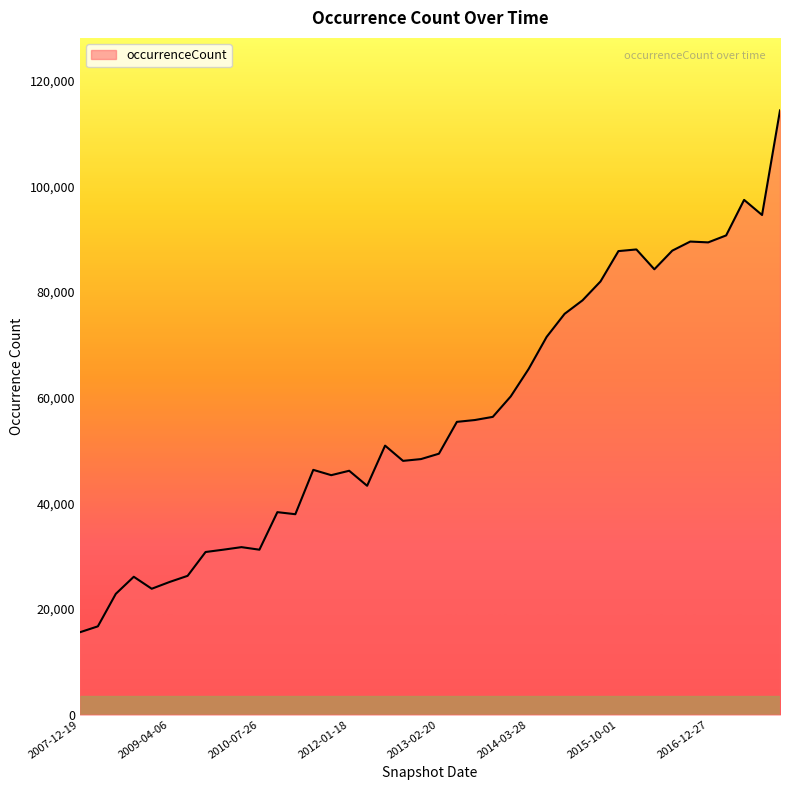

What is the maximum value shown in the chart?

114386